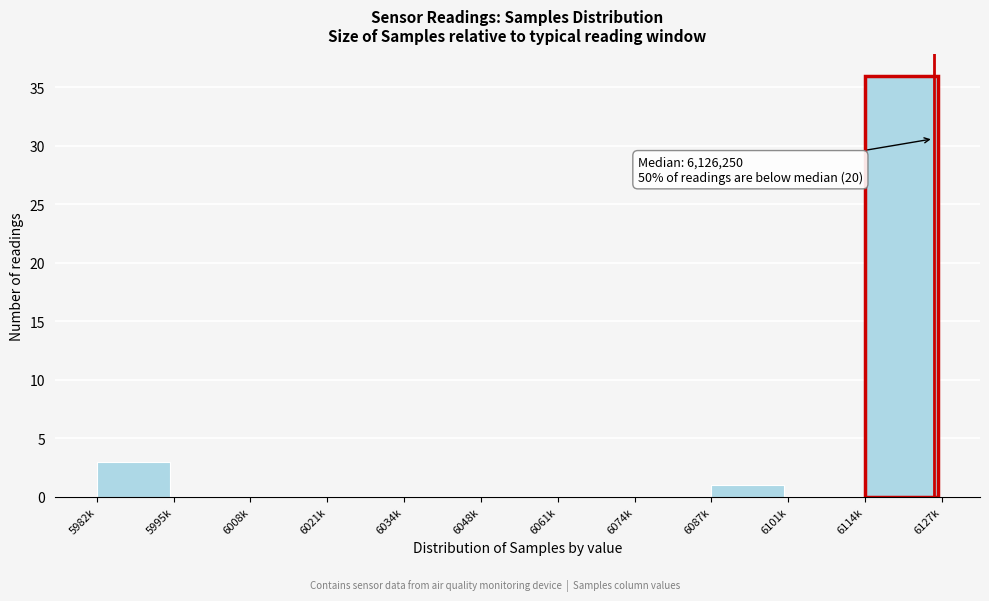

Reading left to right, transcribe all the data shown in this chart.

5982k=3	5995k=0	6008k=0	6021k=0	6034k=0	6048k=0	6061k=0	6074k=0	6087k=1	6101k=0	6114k=36